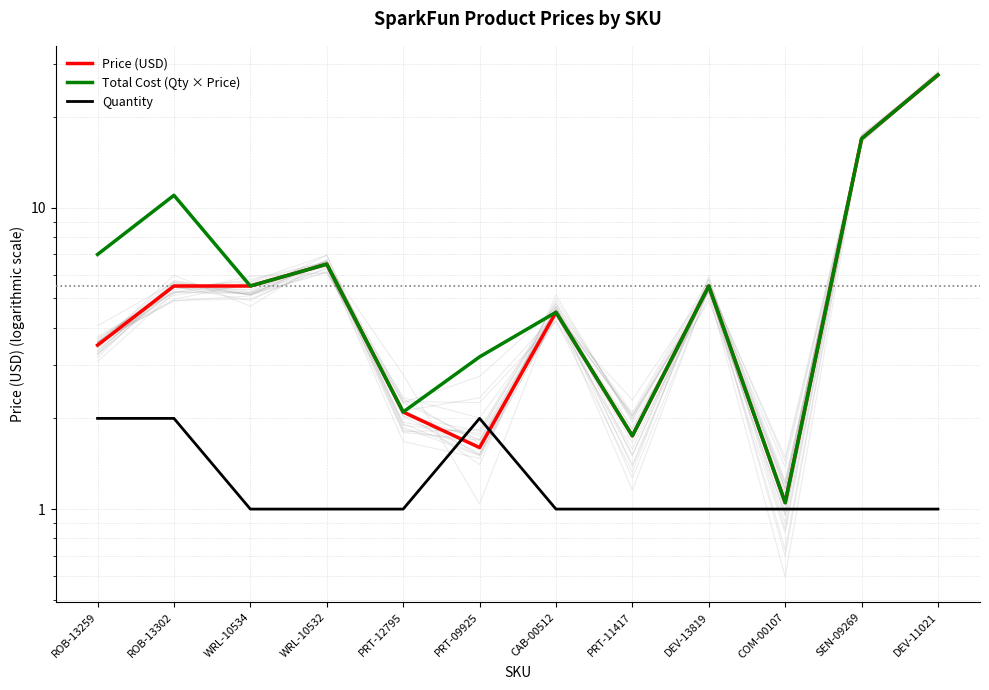

True or false: Price (USD) and Total Cost (Qty × Price) cross at least once.

False